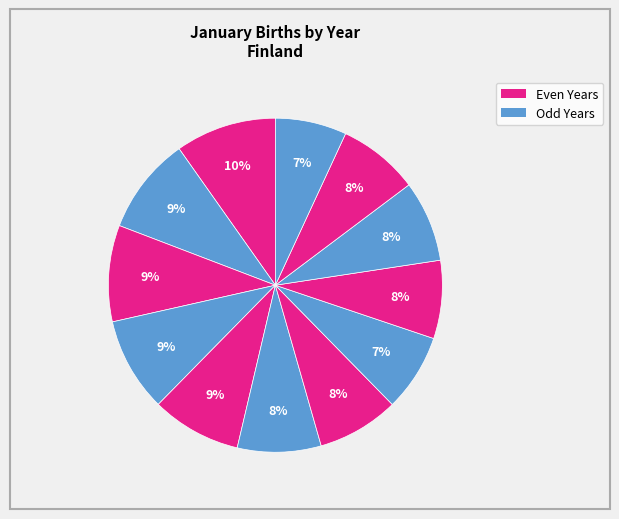

How many slices are in this pie chart?

12